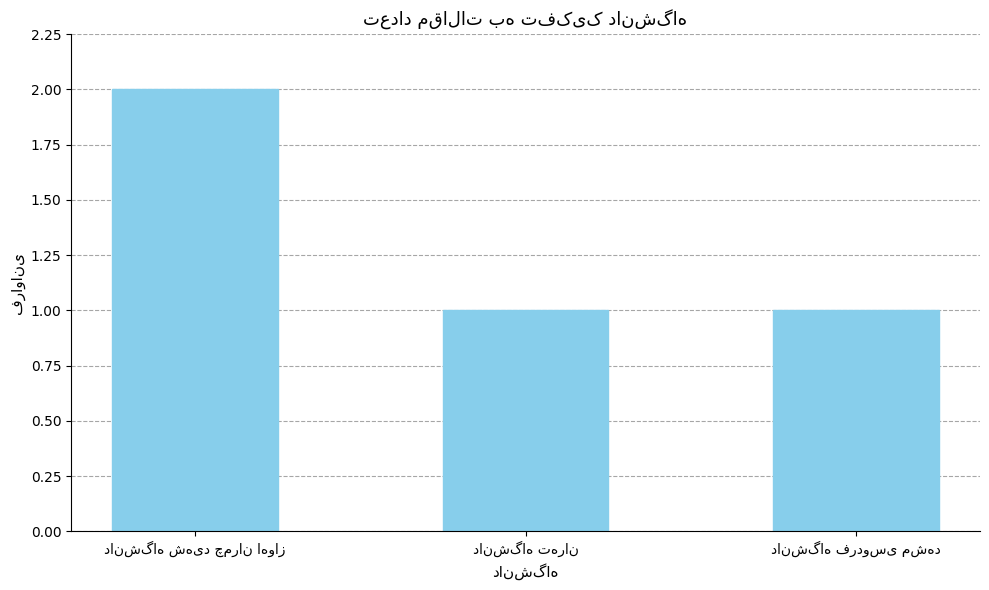

What is the sum of all values?

4